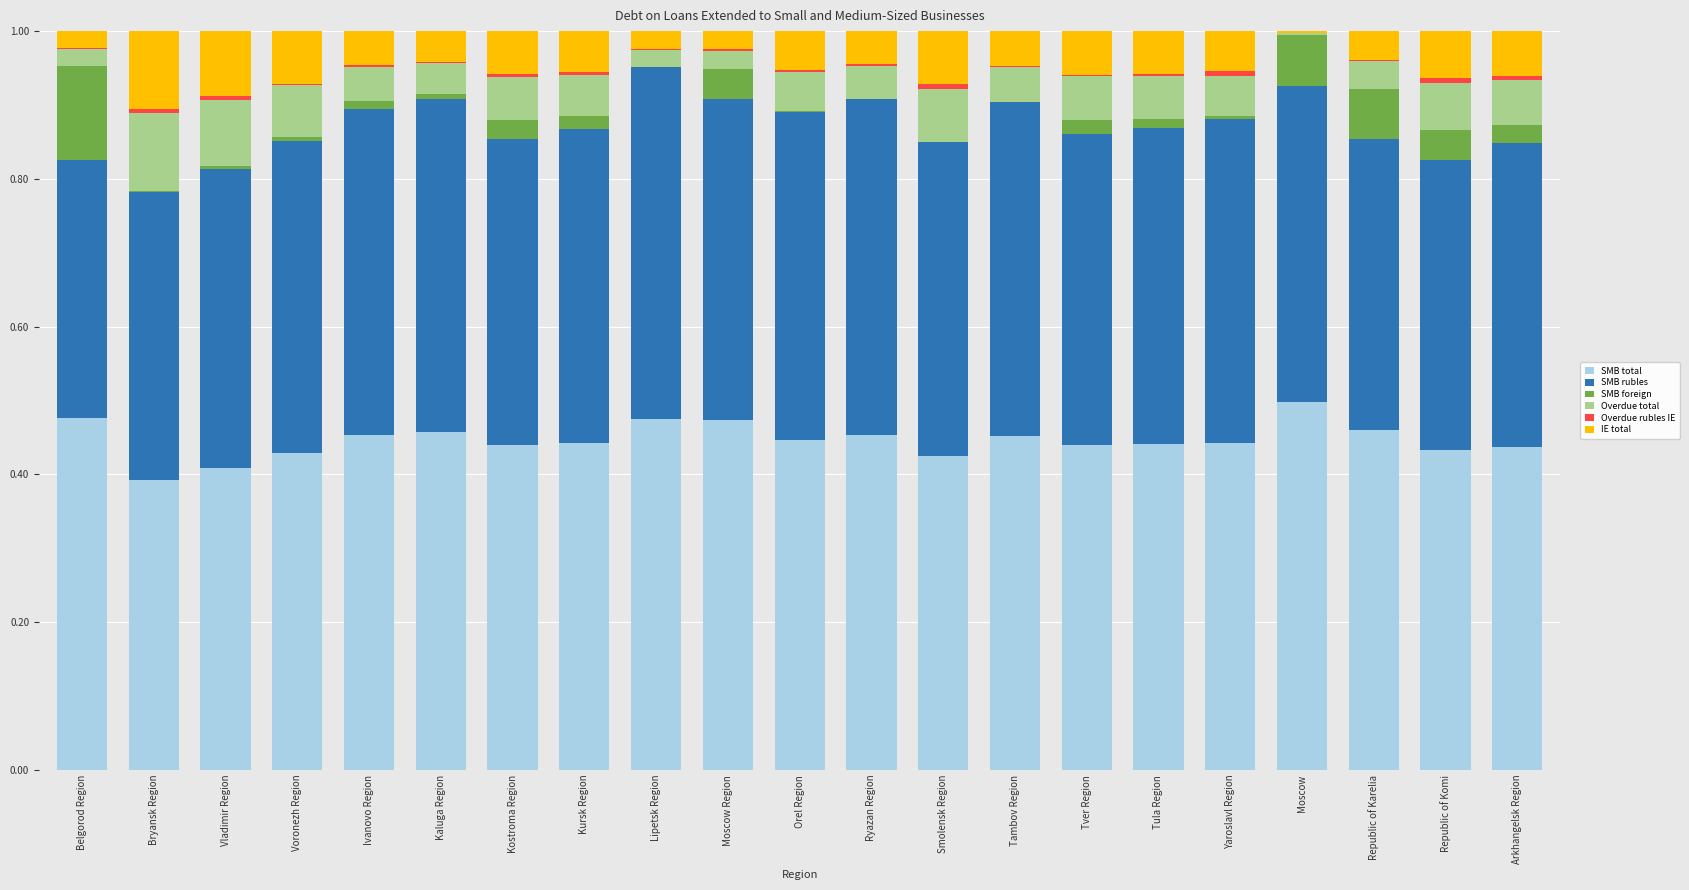

Are the bars grouped side by side (vs. stacked)?

No